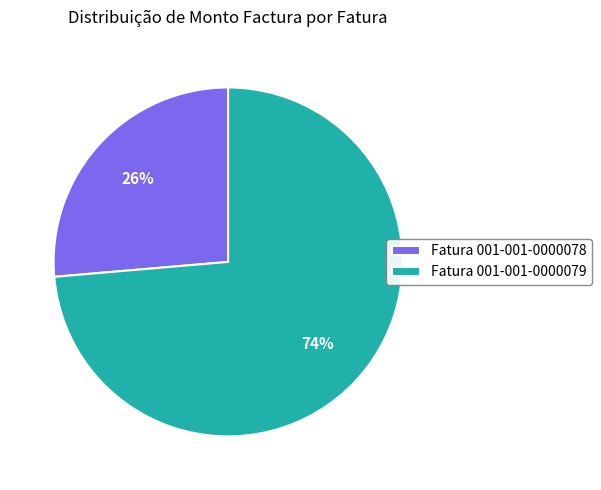

The Fatura 001-001-0000079 slice represents 80% of the pie. True or false?

False